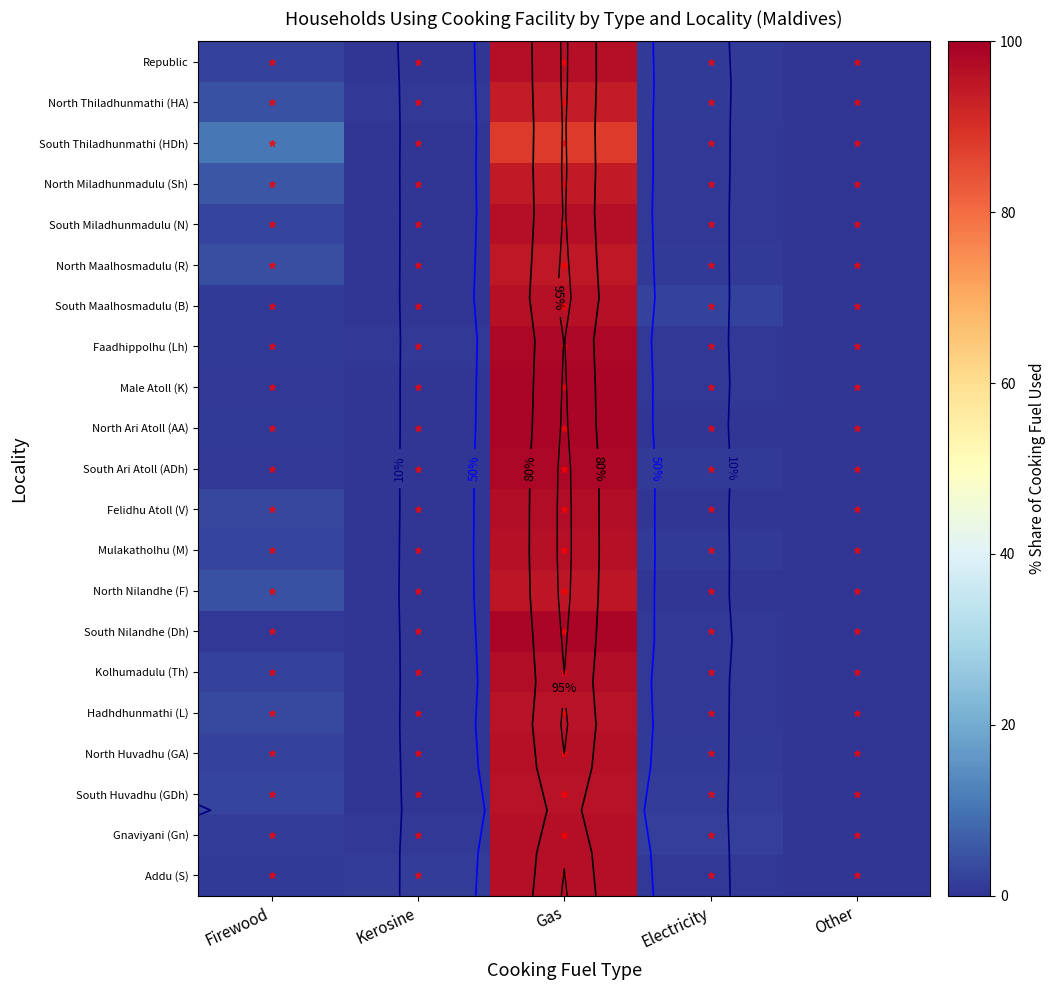

At which category is the sum across all series the highest?

Gas